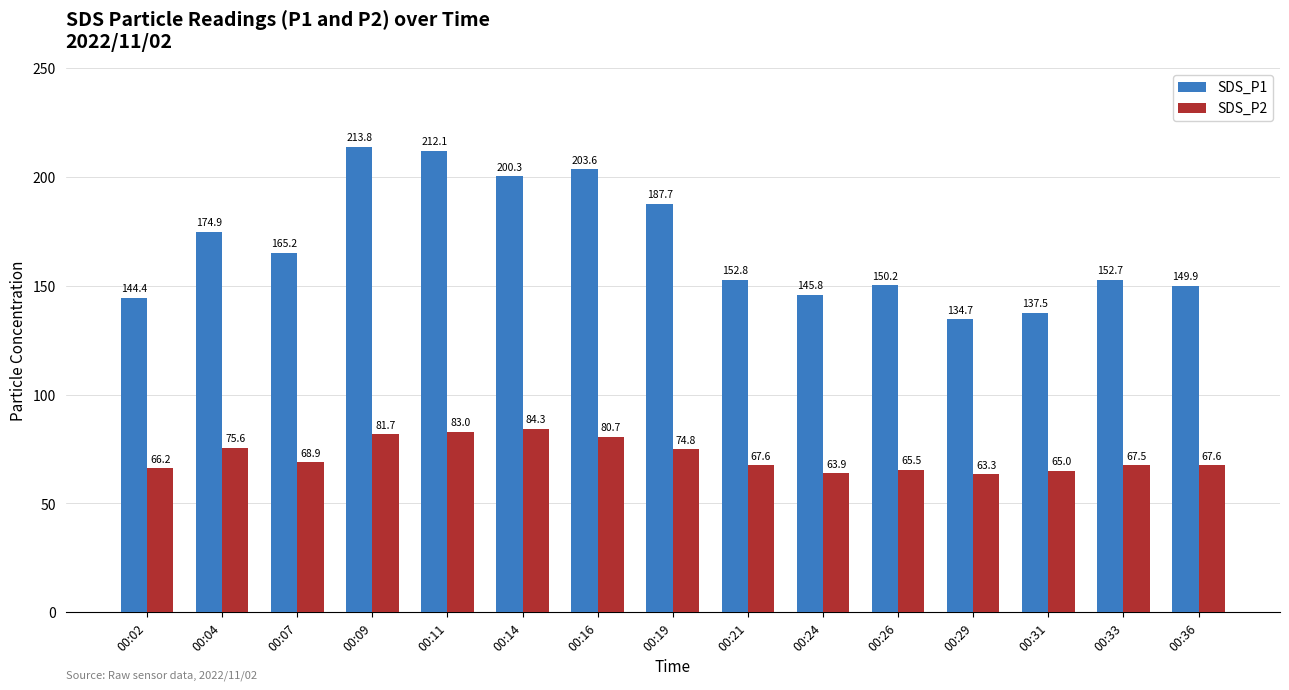

Rank the series by their average value, from lowest to highest.

SDS_P2, SDS_P1